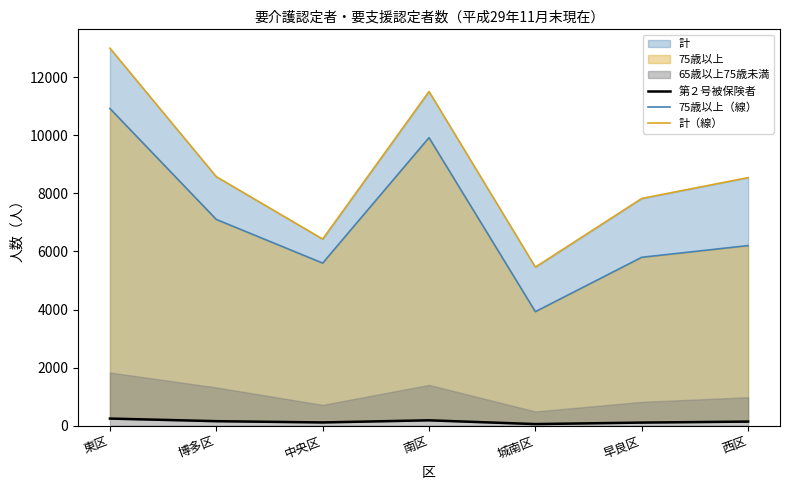

At which category is the sum across all series the highest?

東区